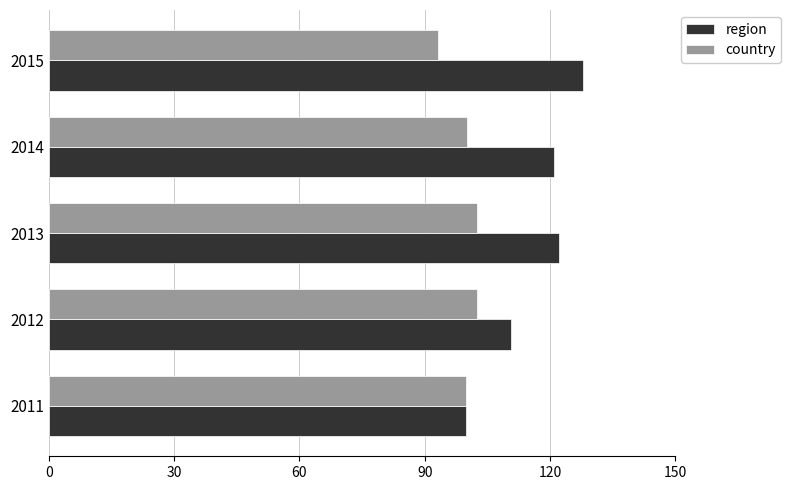

Read the region value at 2015.

127.9